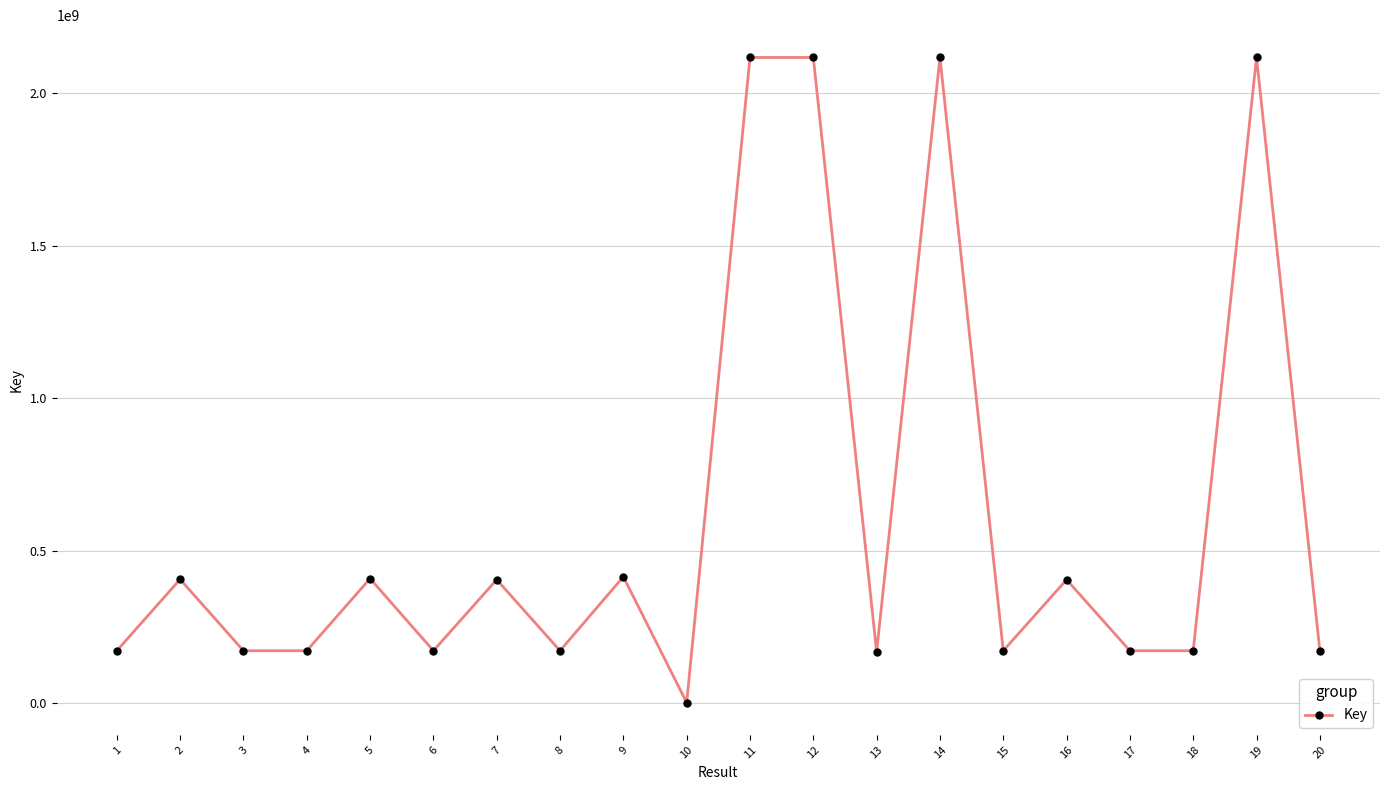

How many categories are shown in the chart?

20